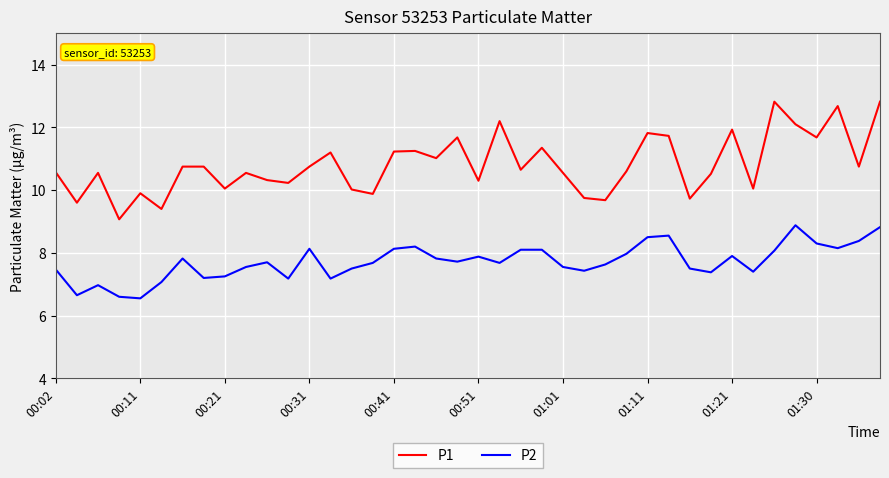

Which series has the largest total across all categories?

P1